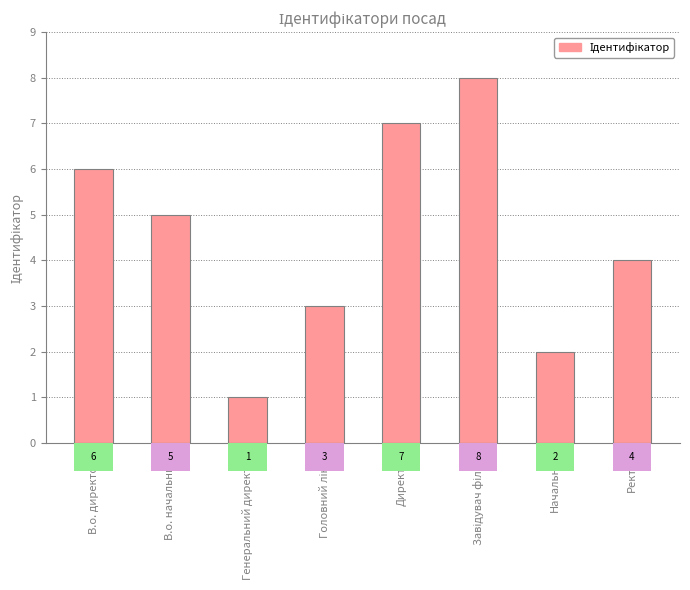

Does the chart contain any negative values?

No